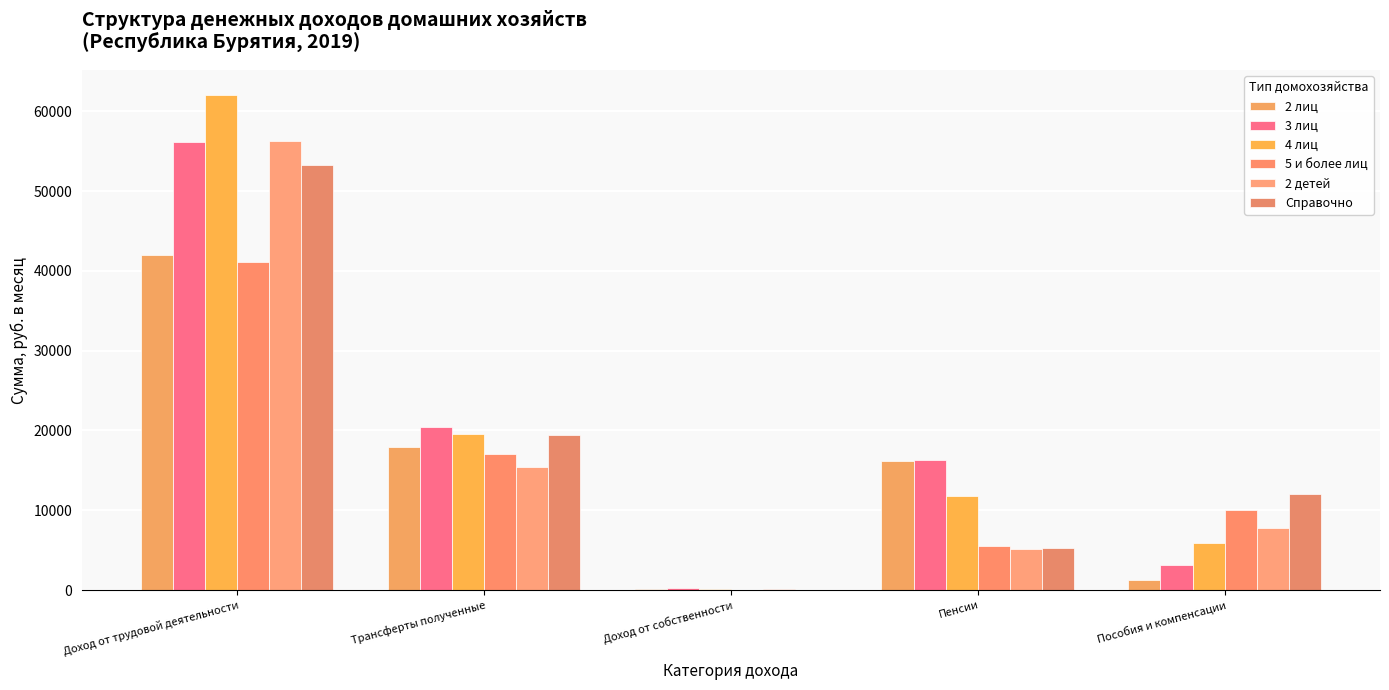

The value of 2 лиц at Пенсии is 16188.4. True or false?

True